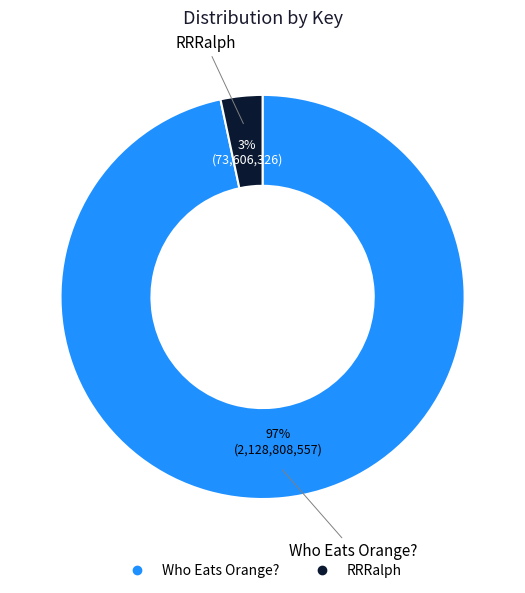

How many slices are in this pie chart?

2